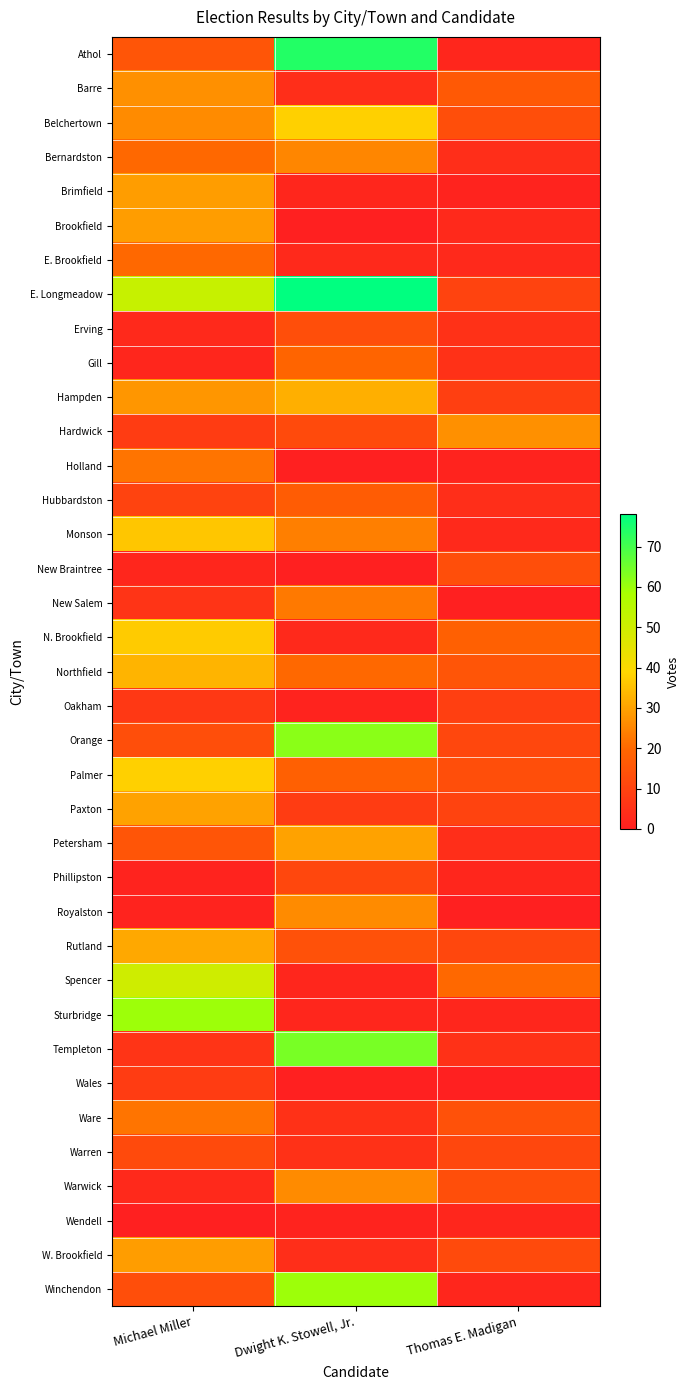

What is the spread (max minus min) of values at Dwight K. Stowell, Jr.?

78